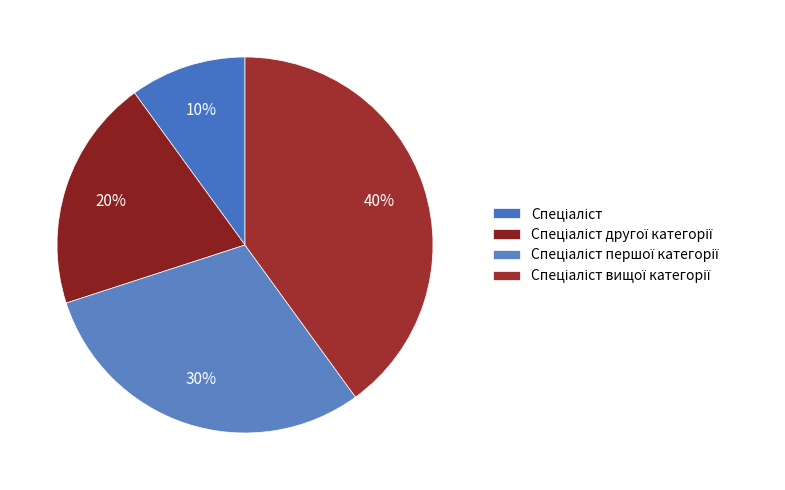

How many segments does this pie chart have?

4